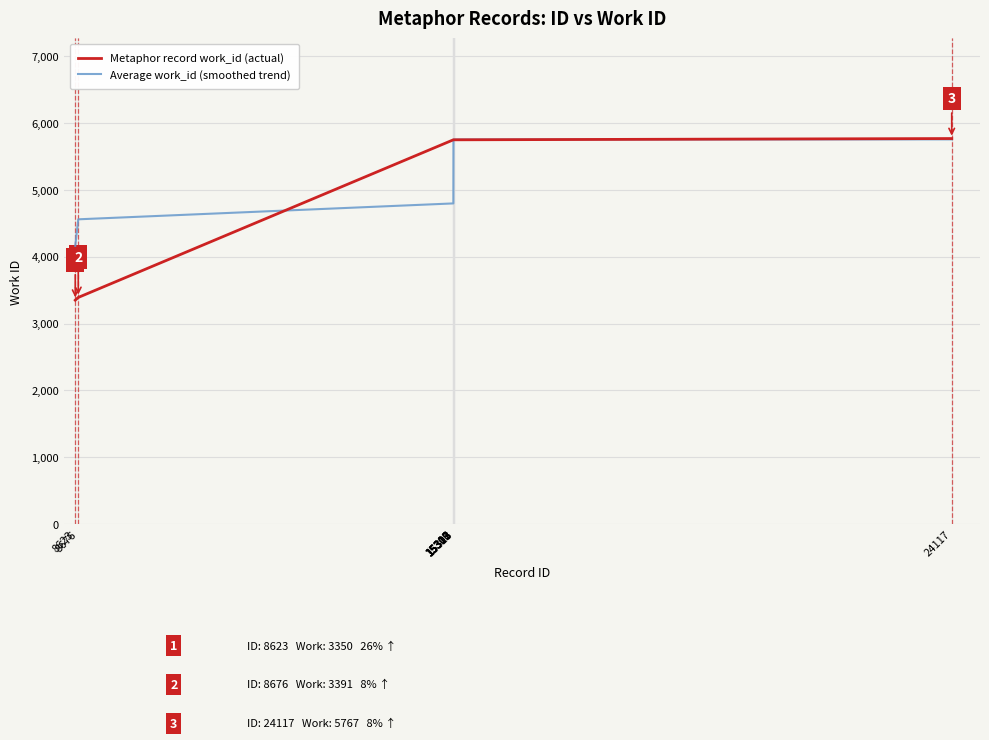

Which series has the widest spread of values?

Metaphor record work_id (actual)